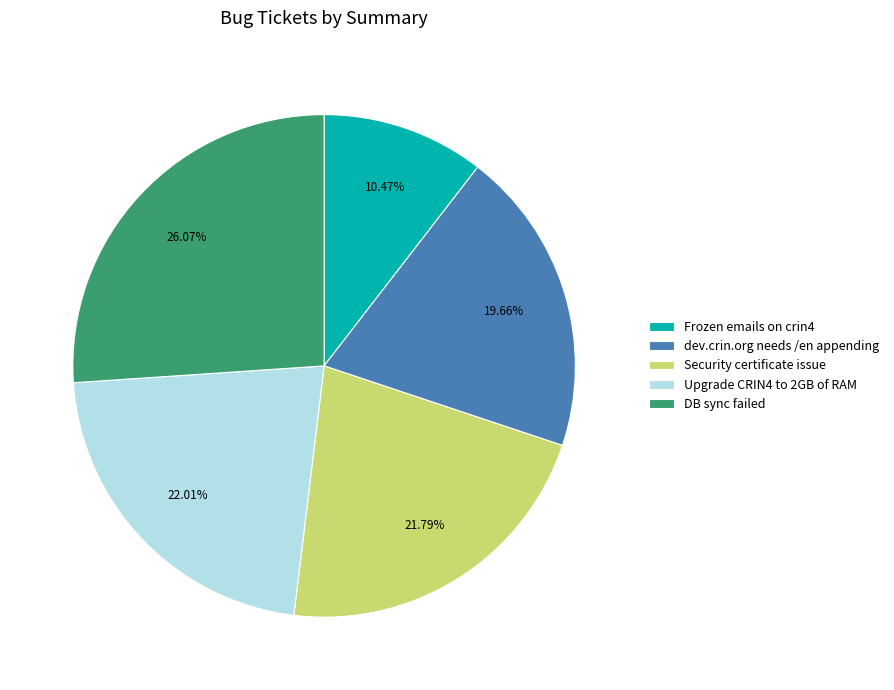

Is it true that Security certificate issue is 31% of the pie?

False